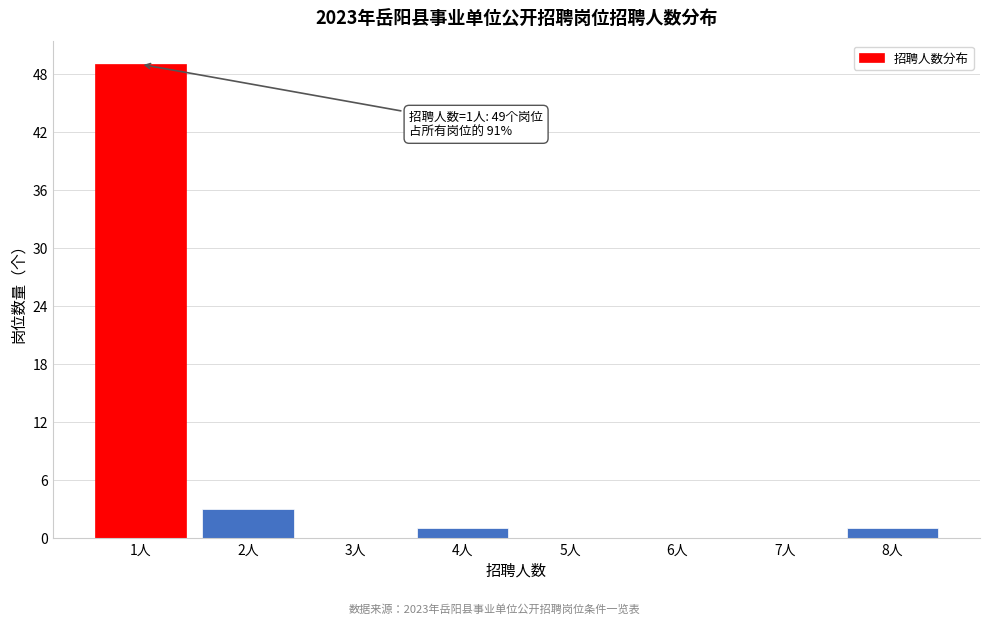

Reading right to left, extract all data points from this chart.

8人=1	7人=0	6人=0	5人=0	4人=1	3人=0	2人=3	1人=49